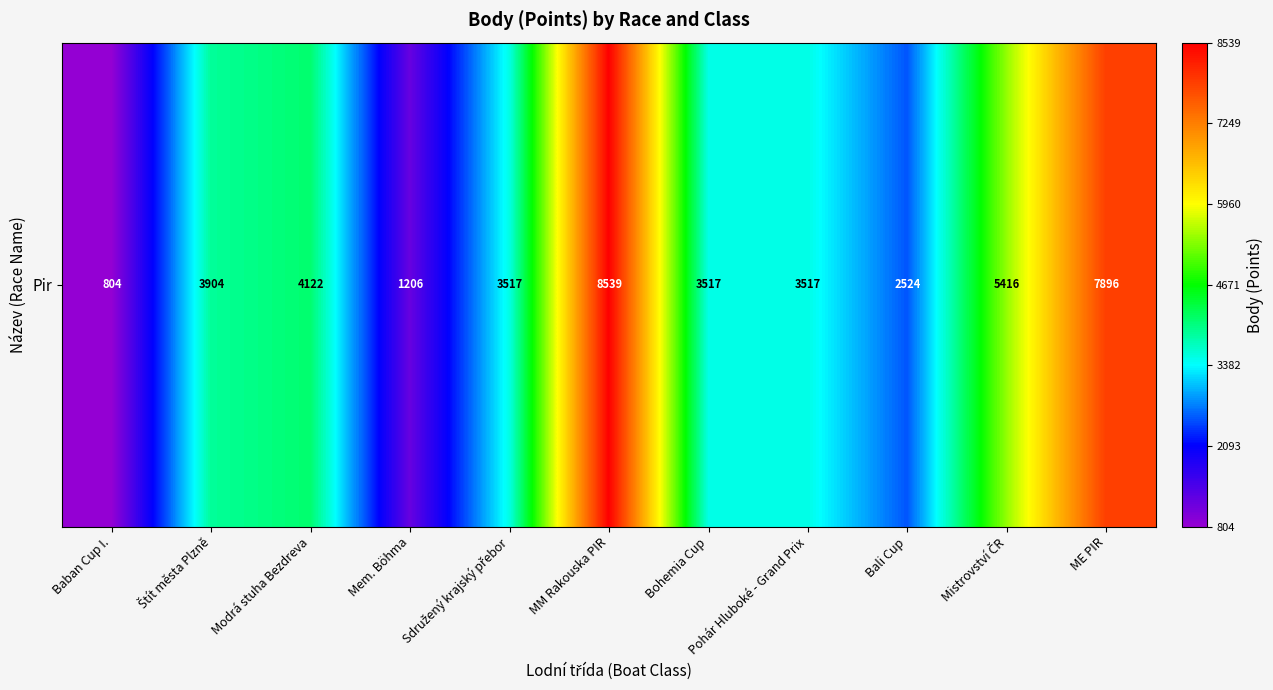

What is the sum of all values?

44962